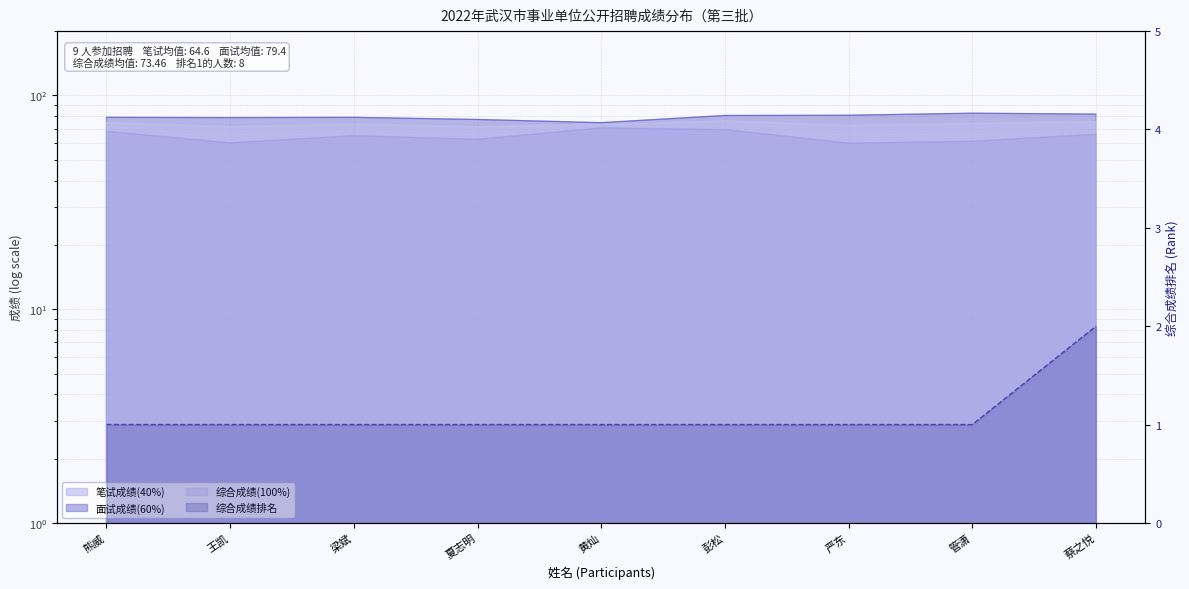

What are all the series names shown in the legend?

综合成绩(100%), 笔试成绩(40%), 面试成绩(60%), 综合成绩排名